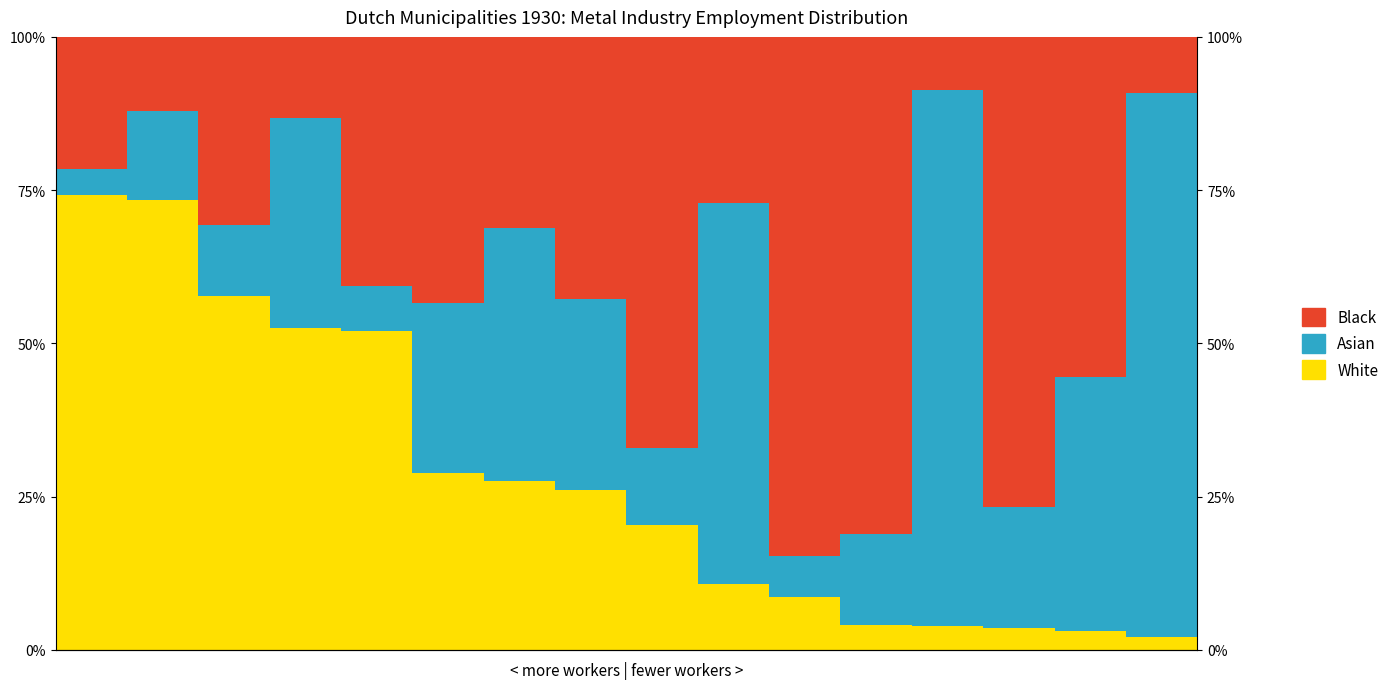

Which category has the lowest value in the Black series?

12